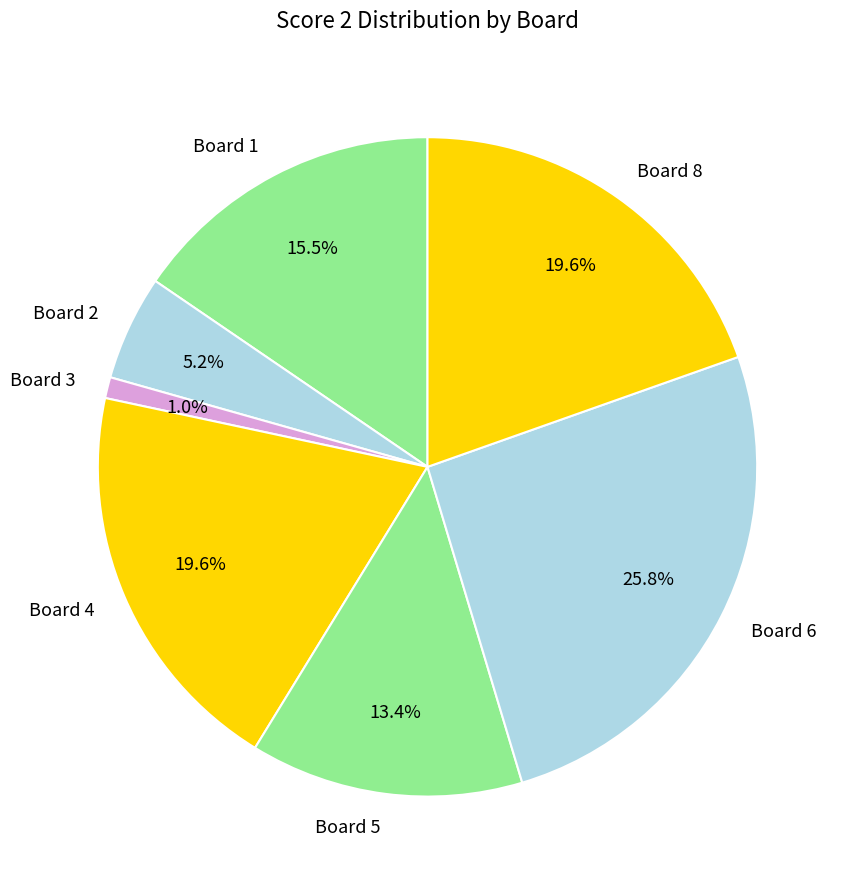

How many segments does this pie chart have?

7